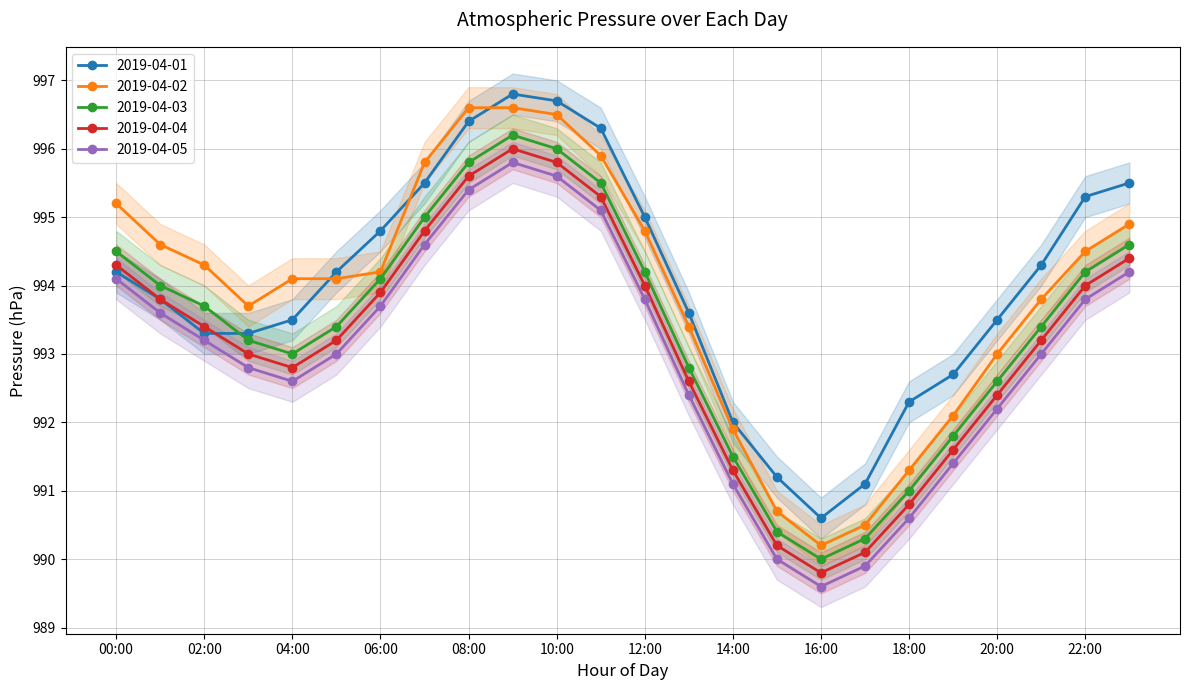

Which series has the largest total across all categories?

2019-04-01